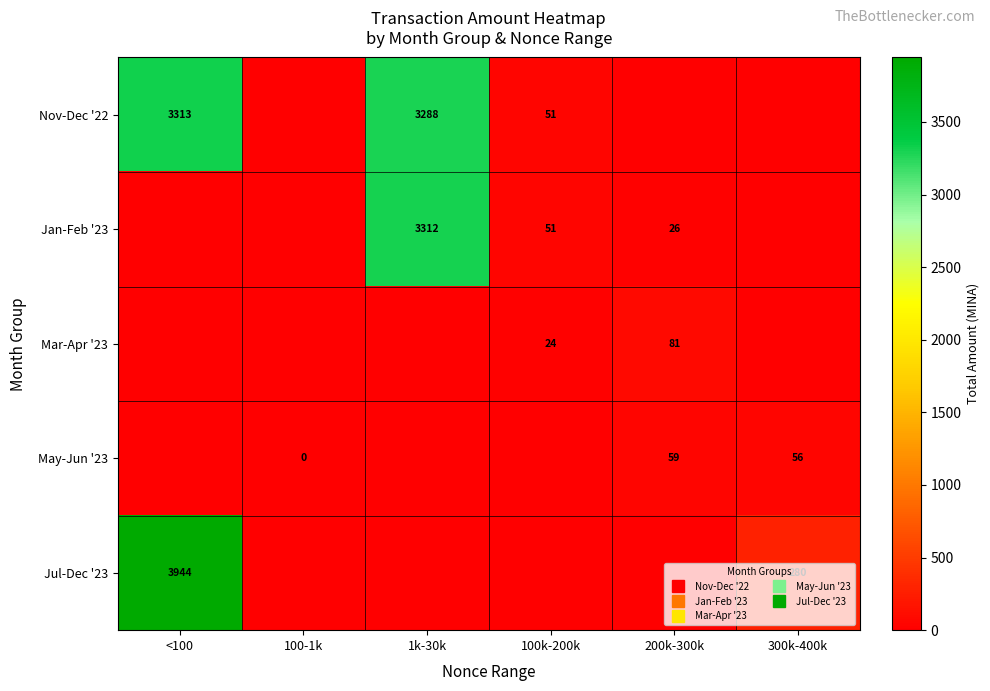

Which has a higher value, 200k-300k or 100-1k?

200k-300k